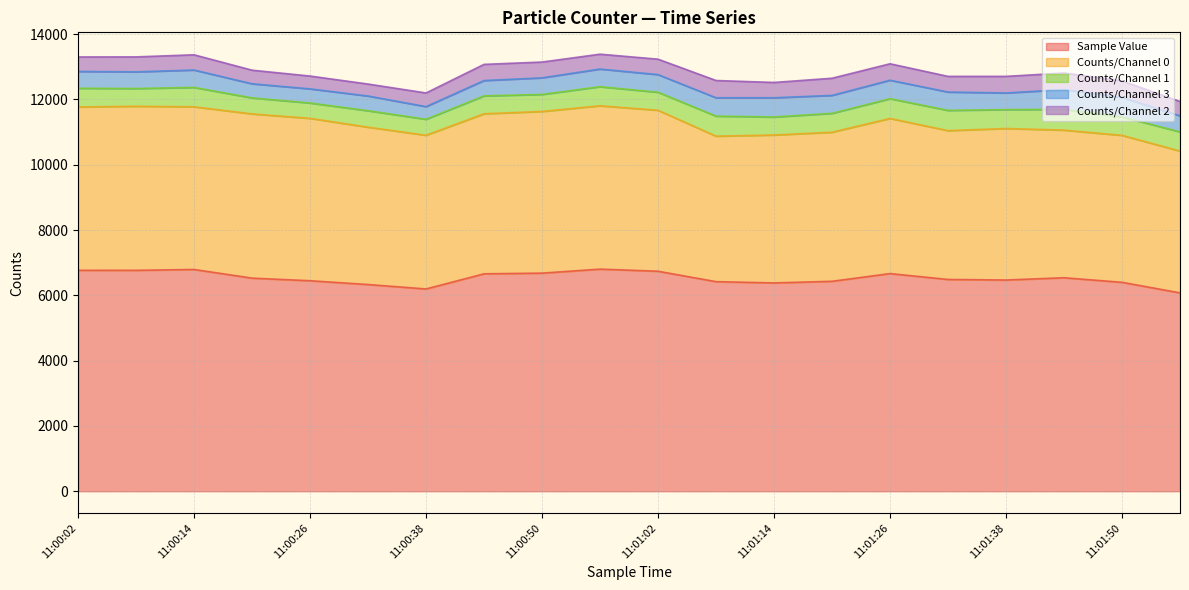

Does the chart display data point markers on the line(s)?

No